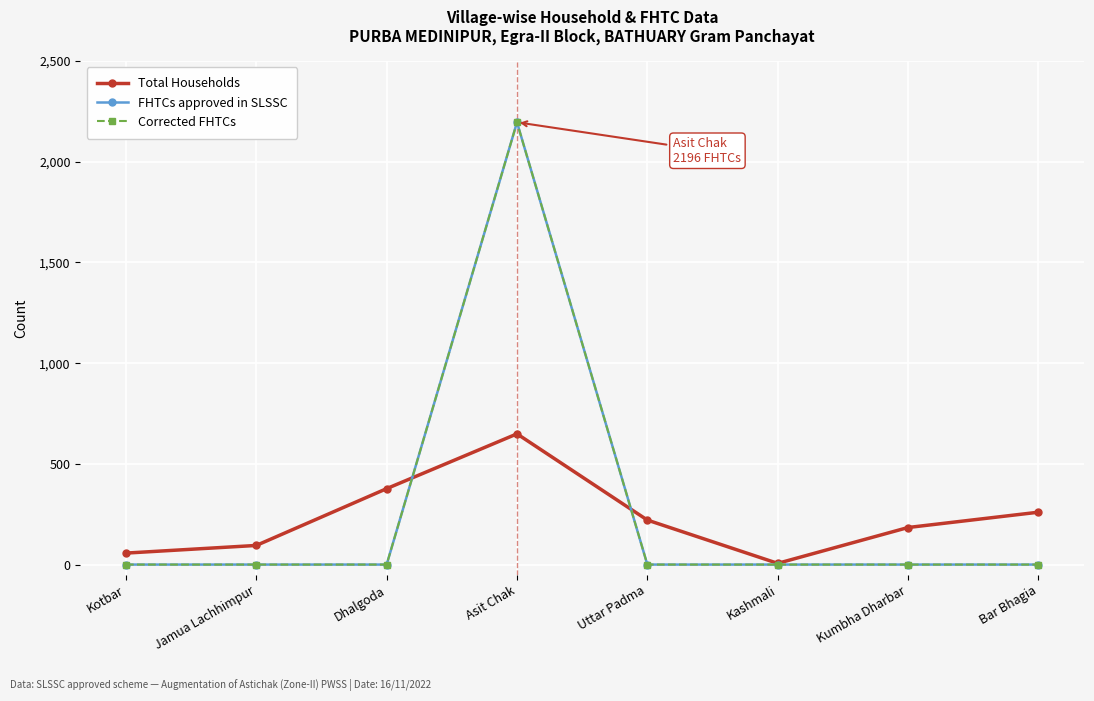

Is this an area chart (filled region under the line)?

No